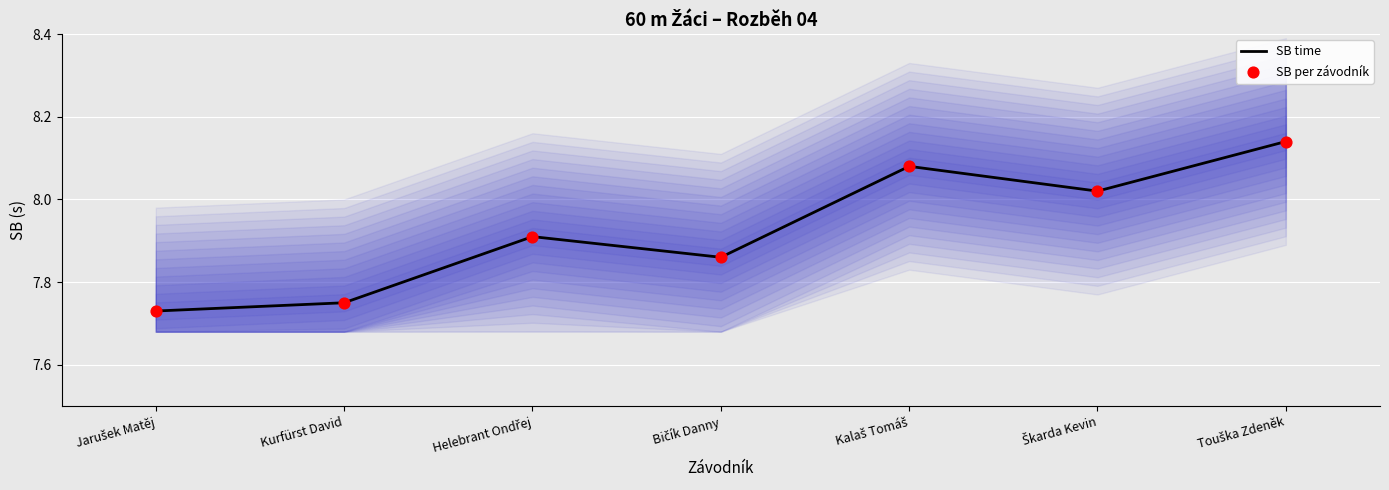

Which series reaches the minimum Y coordinate?

SB time